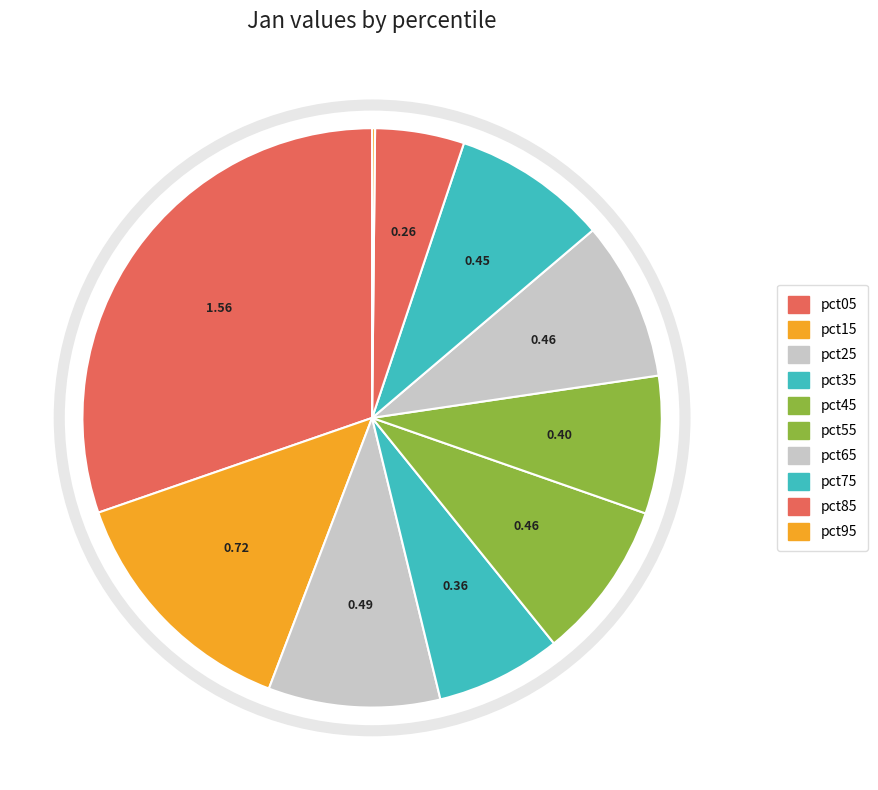

To the nearest percent, what is the difference between the pct05 and pct15 slice percentages?

16%